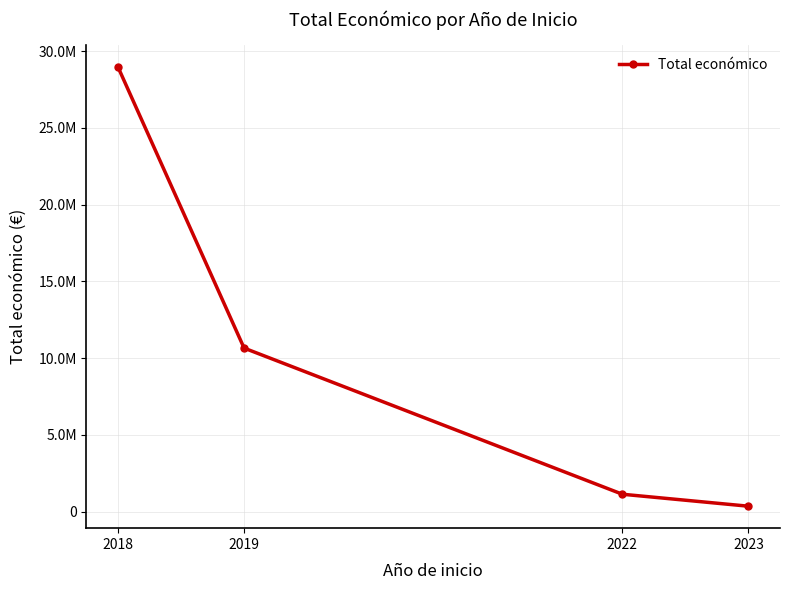

Is this an area chart (filled region under the line)?

No